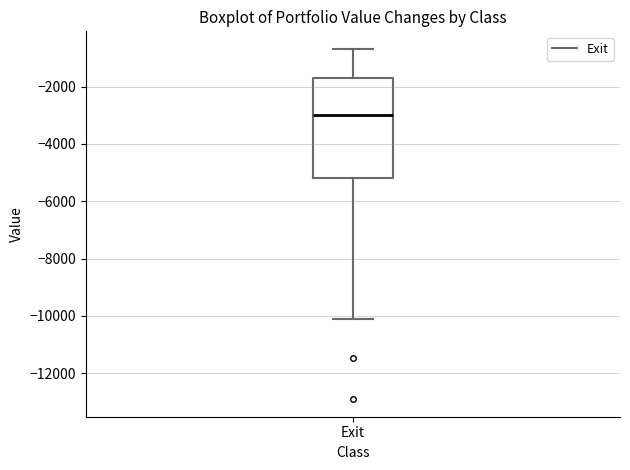

Where is the upper edge of the box for Exit on the y-axis? The values are not printed on the chart, so give them approximately, as read against the axis.

-1800